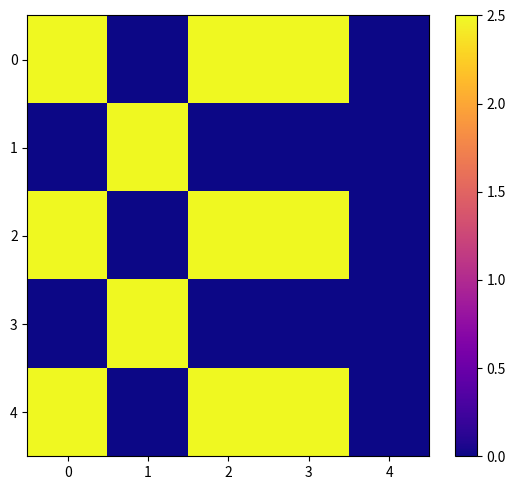

Reading left to right, what are all the values shown in this chart?

0: 0=2.5	1=0.0	2=2.5	3=2.5	4=0.0
1: 0=0.0	1=2.5	2=0.0	3=0.0	4=0.0
2: 0=2.5	1=0.0	2=2.5	3=2.5	4=0.0
3: 0=0.0	1=2.5	2=0.0	3=0.0	4=0.0
4: 0=2.5	1=0.0	2=2.5	3=2.5	4=0.0